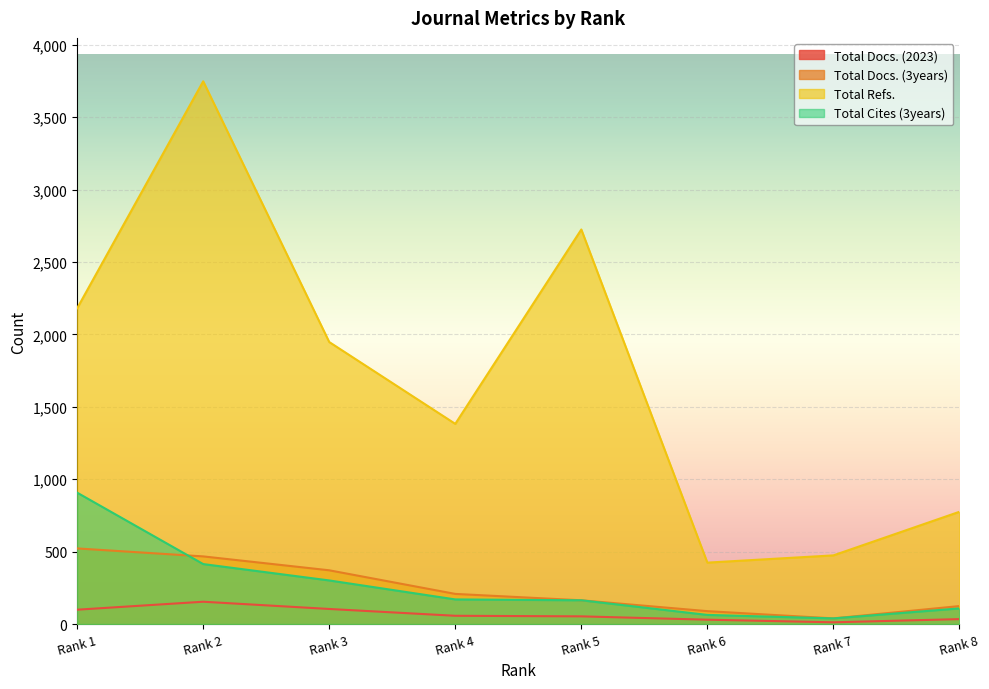

Where is Total Cites (3years) nearest to the value 473?

Rank 2